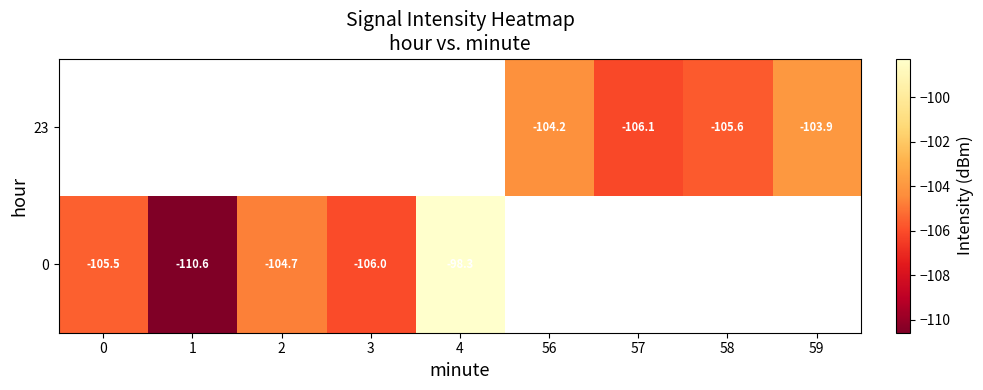

True or false: 23 has a value of -106.1 at 57.

True